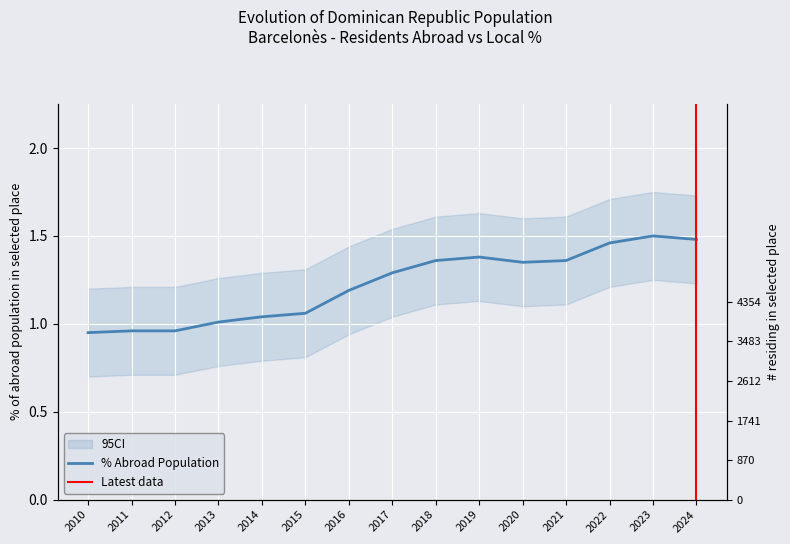

Reading left to right, extract all data points from this chart.

2010=0.9	2011=1.0	2012=1.0	2013=1.0	2014=1.0	2015=1.1	2016=1.2	2017=1.3	2018=1.4	2019=1.4	2020=1.4	2021=1.4	2022=1.5	2023=1.5	2024=1.5